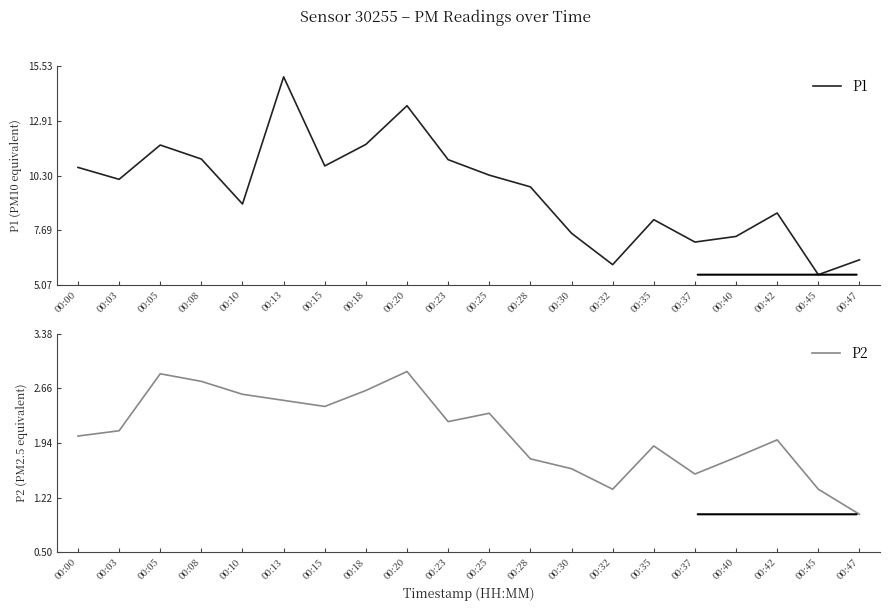

Count the number of data series in this chart.

2